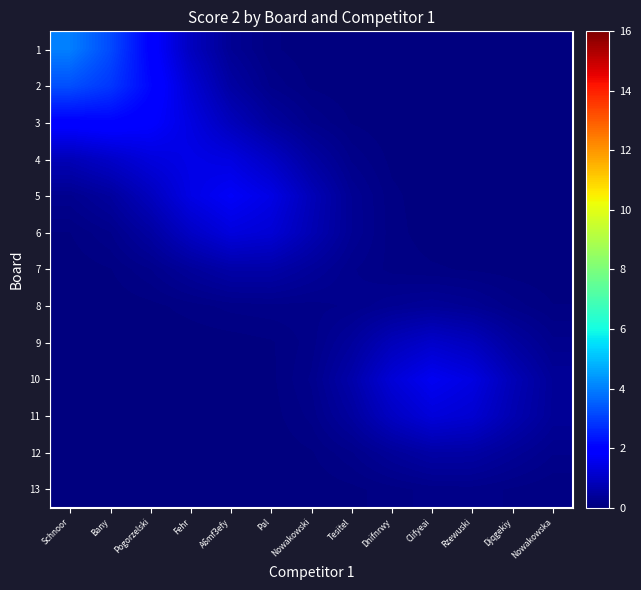

What is the sum of all 7 values?

2.7